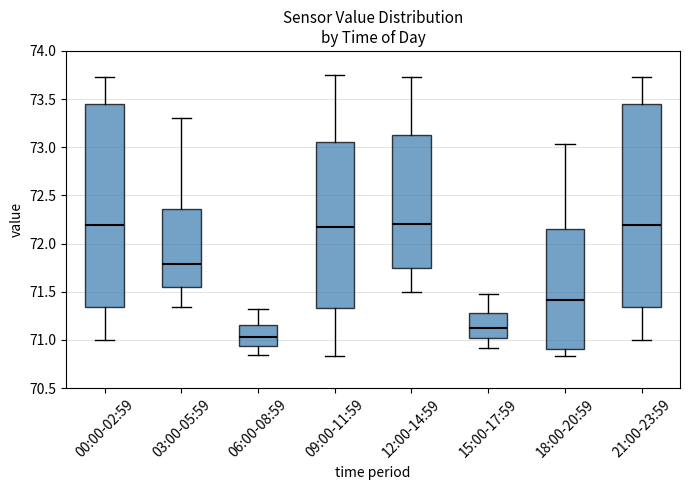

Where does the median line of the box for 03:00-05:59 sit on the y-axis? The values are not printed on the chart, so give them approximately, as read against the axis.

71.80